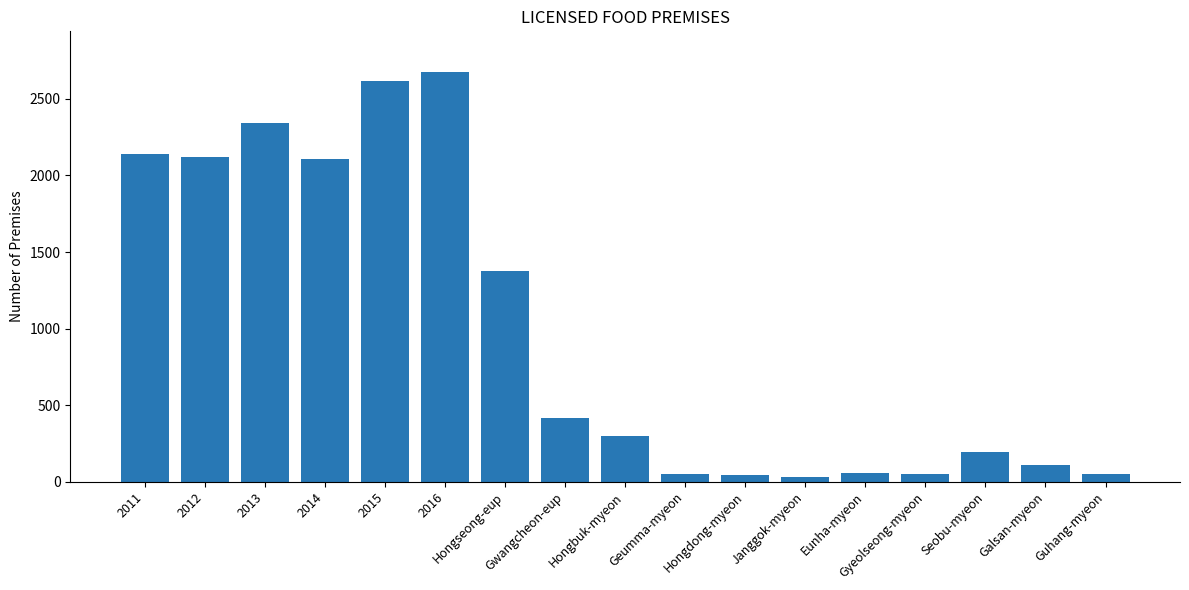

True or false: the data shows 51 at Geumma-myeon.

True